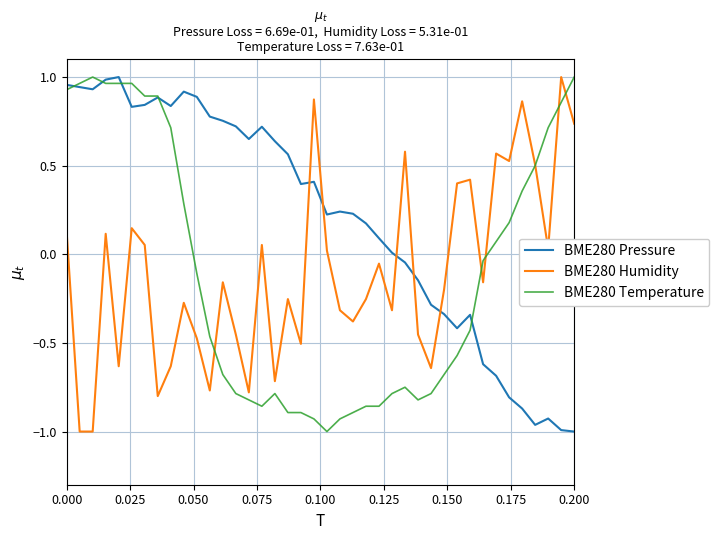

How many times do BME280 Pressure and BME280 Humidity cross each other?

5